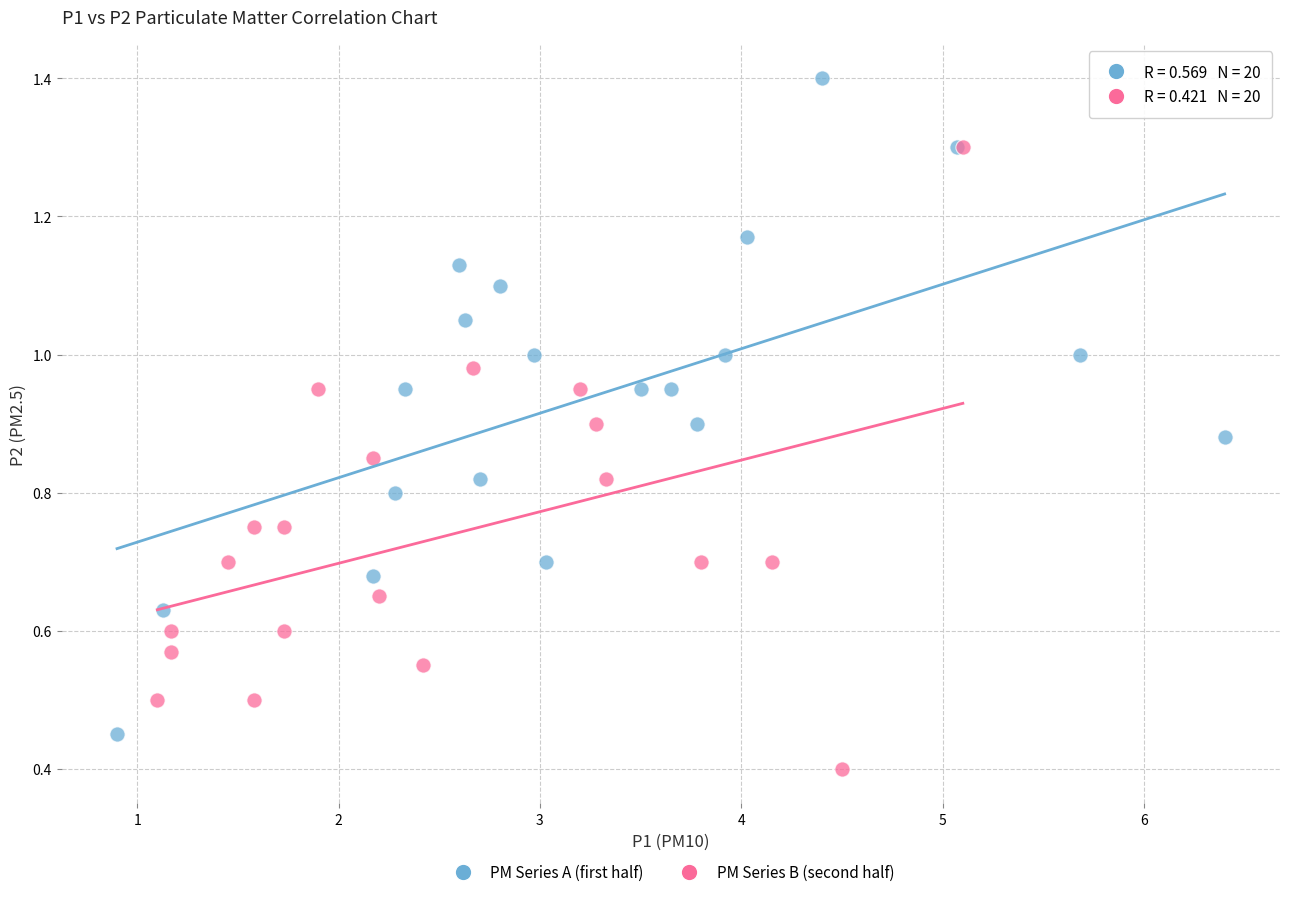

Which series contains the highest Y value?

PM Series A (first half)